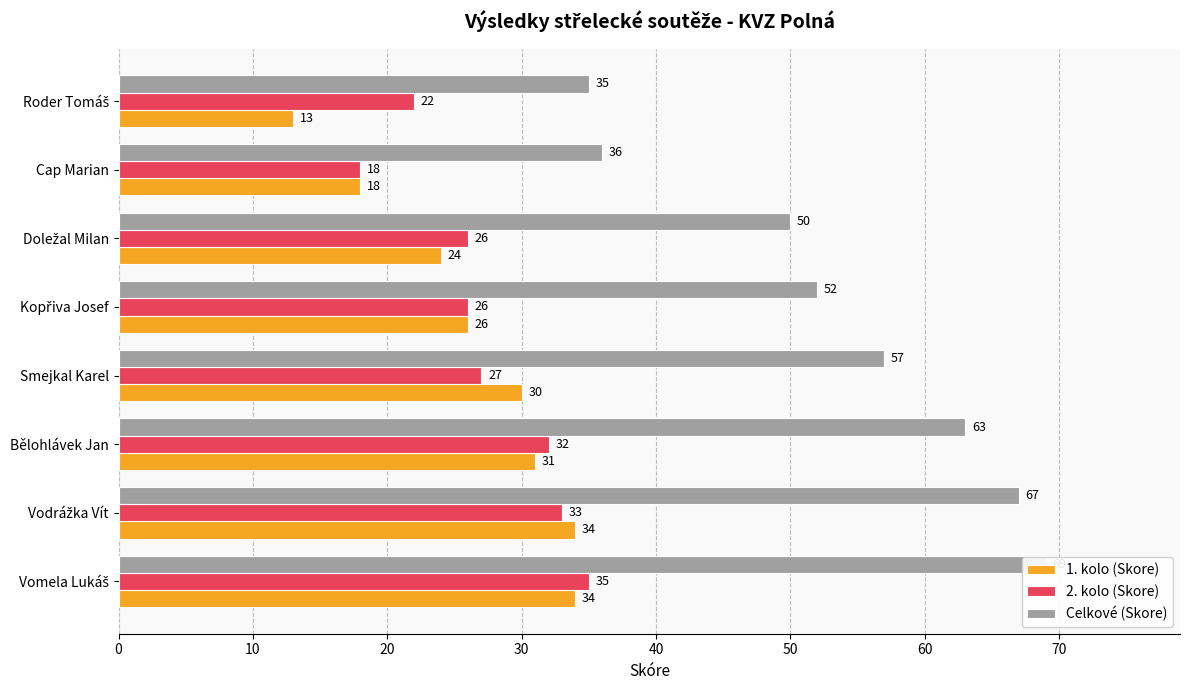

The value of Celkové (Skore) at Vomela Lukáš is 29. True or false?

False